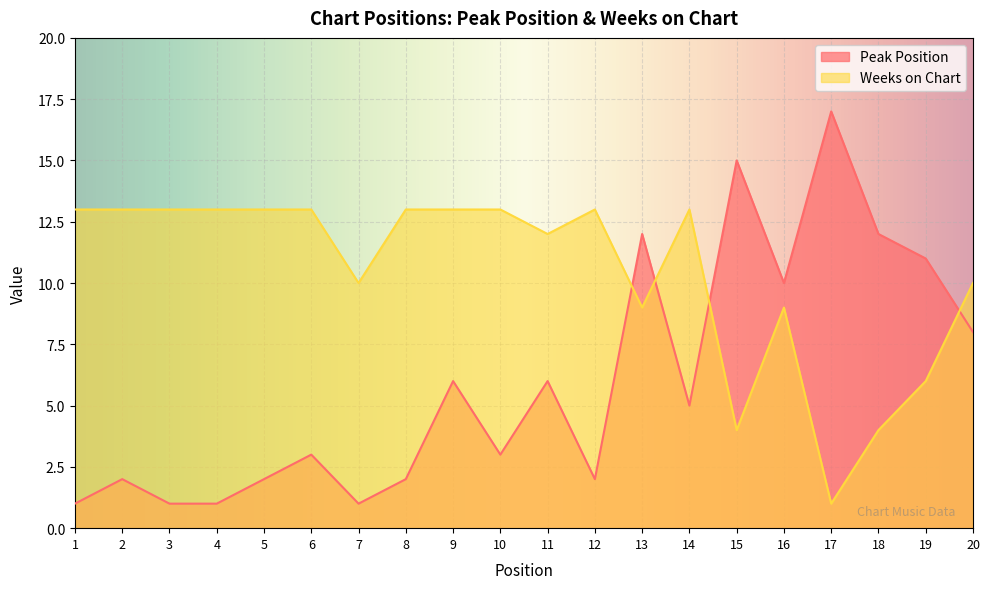

What is the value of the Peak Position point at the 20th from the left?

8